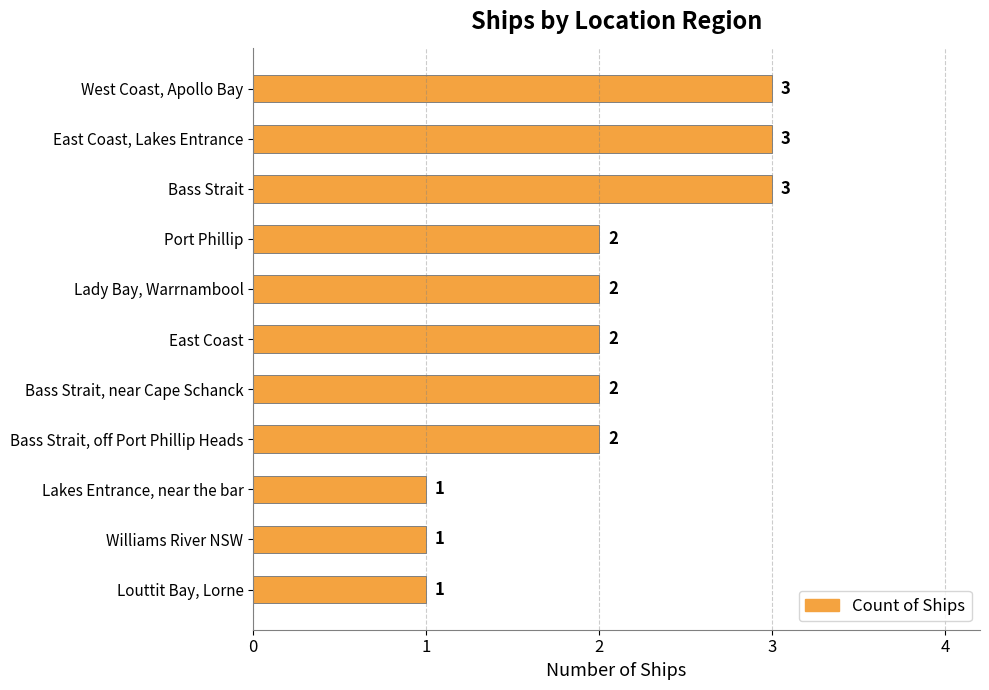

Reading bottom to top, what are all the values shown in this chart?

Louttit Bay, Lorne=1	Williams River NSW=1	Lakes Entrance, near the bar=1	Bass Strait, off Port Phillip Heads=2	Bass Strait, near Cape Schanck=2	East Coast=2	Lady Bay, Warrnambool=2	Port Phillip=2	Bass Strait=3	East Coast, Lakes Entrance=3	West Coast, Apollo Bay=3